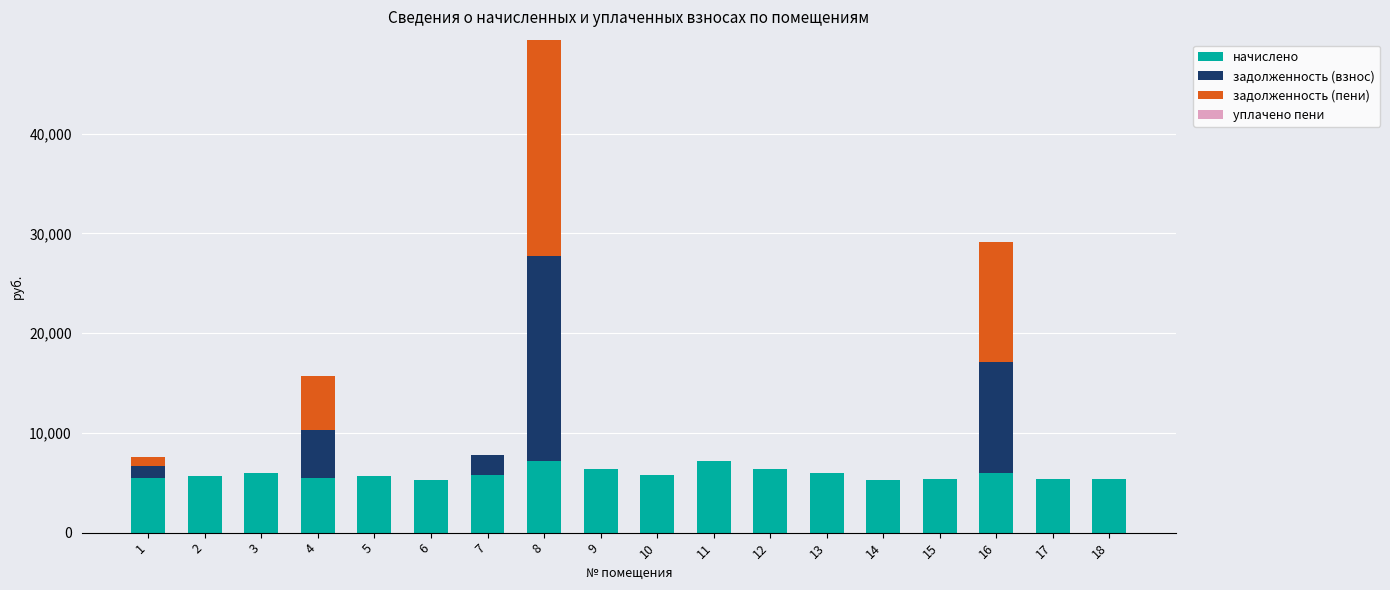

What is the total value across all series at 3?

6011.3